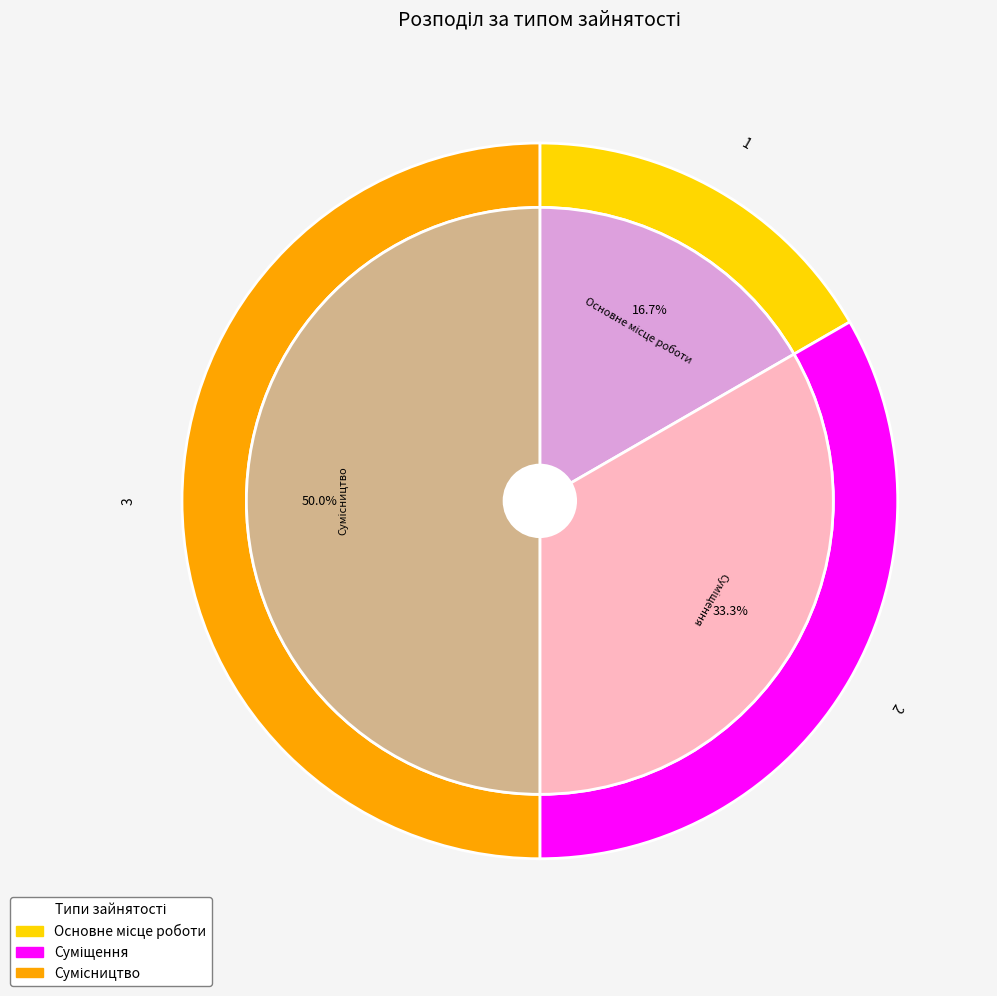

Is Суміщення the majority of the pie?

No